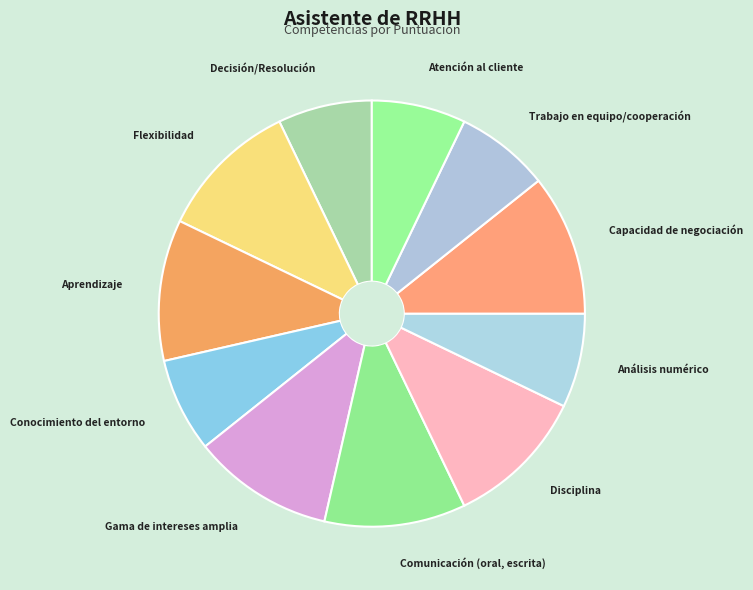

The Disciplina slice represents 11% of the pie. True or false?

True